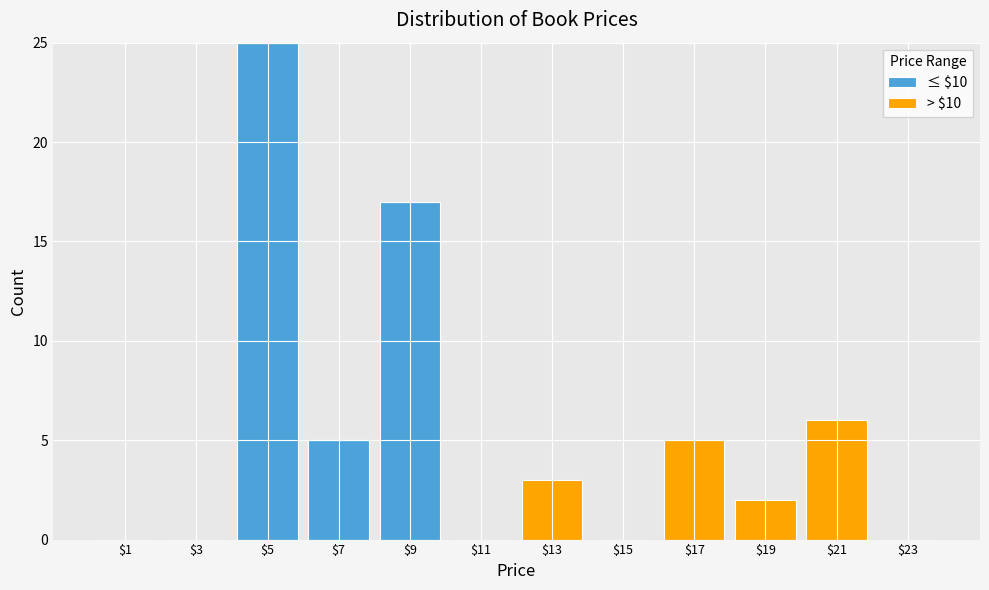

Reading left to right, transcribe this chart: for each stacked bar, give the range it covers on the x-axis and its total height. The values are not printed on the chart, so give them approximately, as read against the axis.

0 to 2: 0
2 to 4: 0
4 to 6: 25
6 to 8: 5
8 to 10: 17
10 to 12: 0
12 to 14: 3
14 to 16: 0
16 to 18: 5
18 to 20: 2
20 to 22: 6
22 to 24: 0